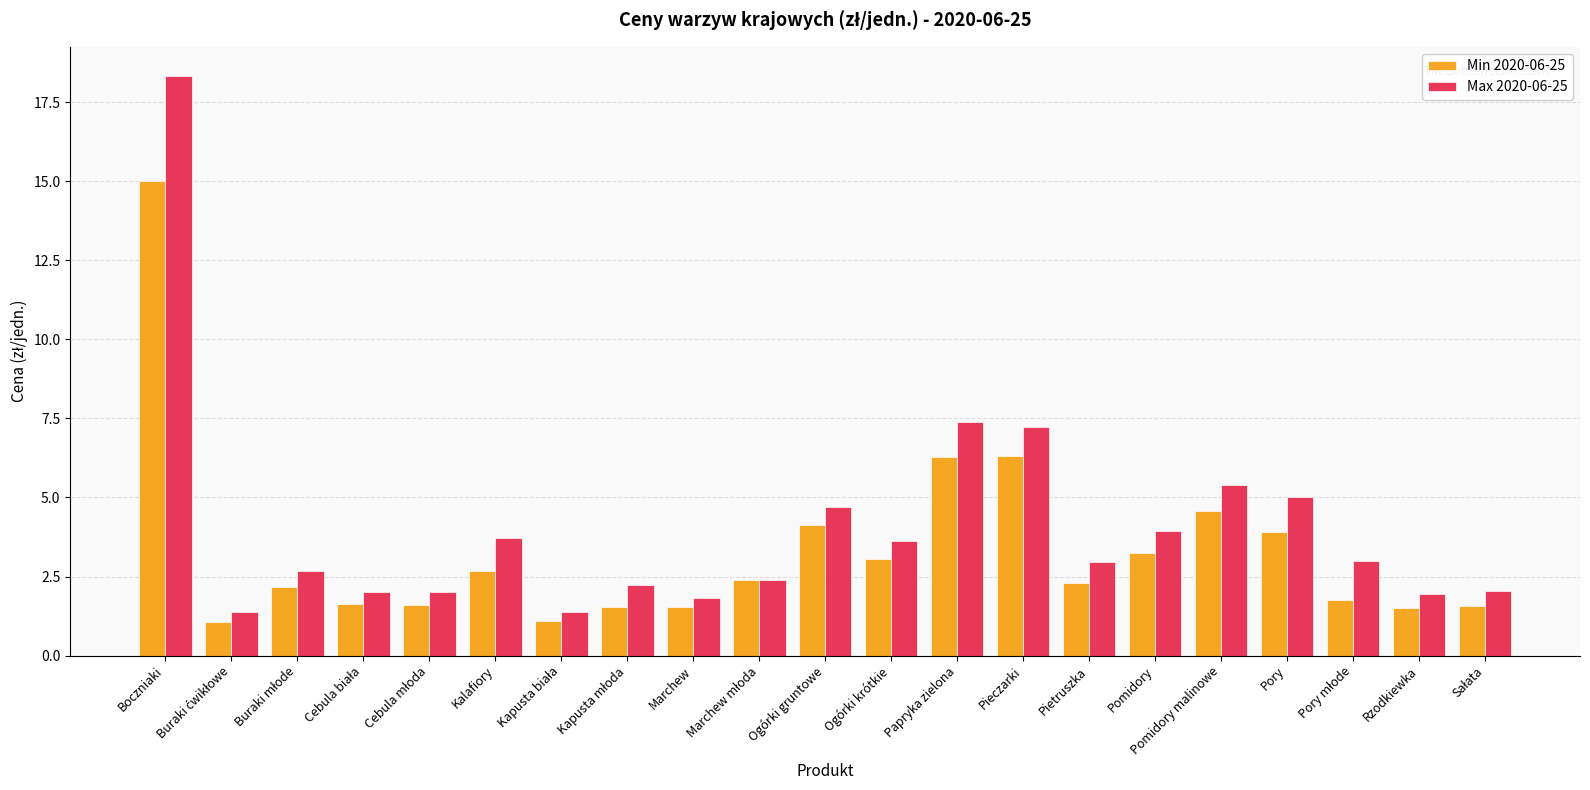

What is the average value of the Min 2020-06-25 series?

3.3